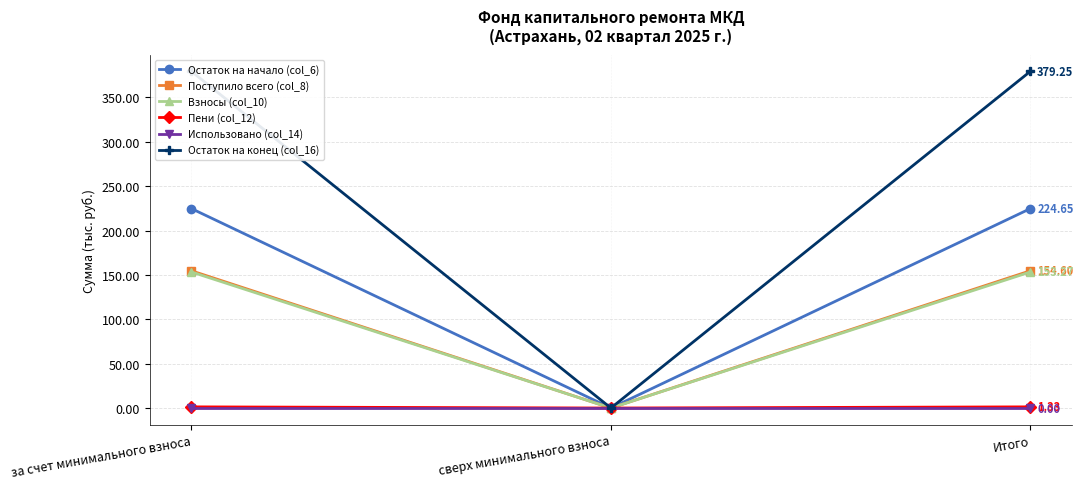

What position from the left is за счет минимального взноса?

1